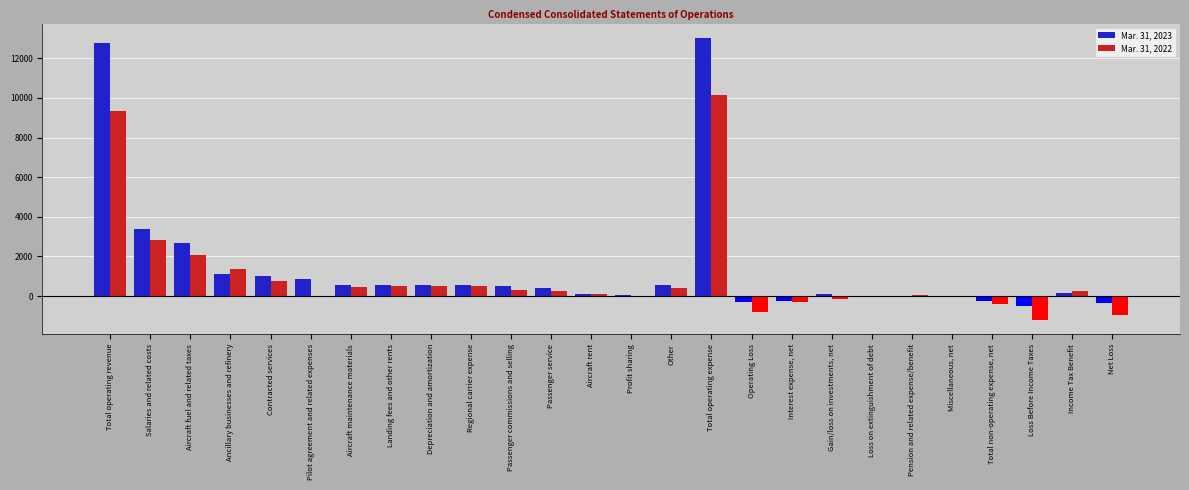

What is the greatest value displayed?

13036